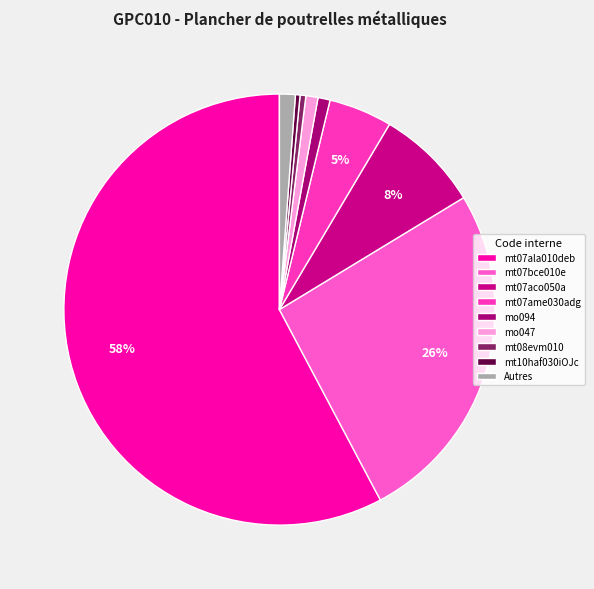

Count the number of slices in the pie.

9